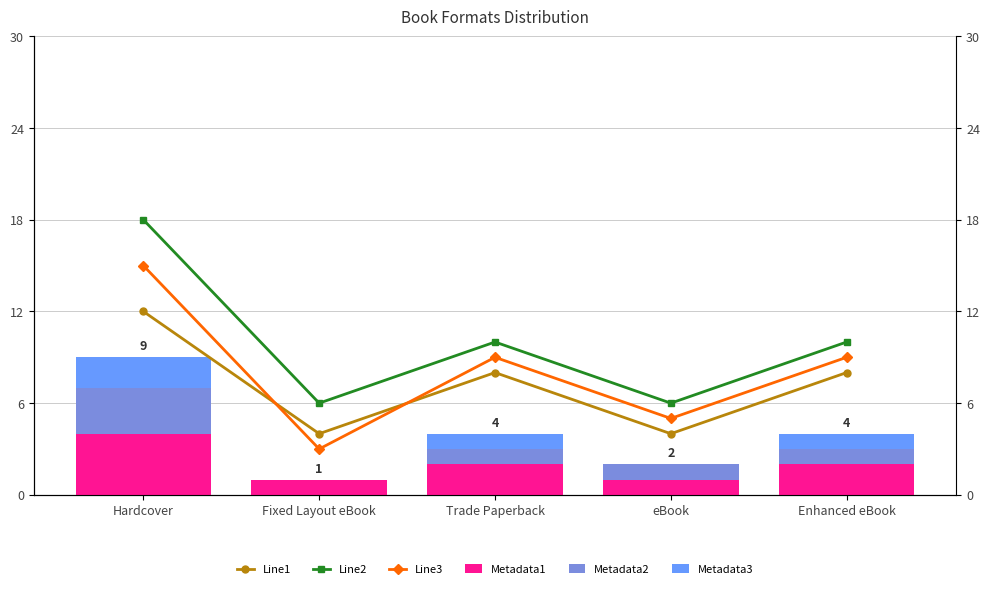

What is the difference between the maximum and second lowest values in the Metadata2 series?

2